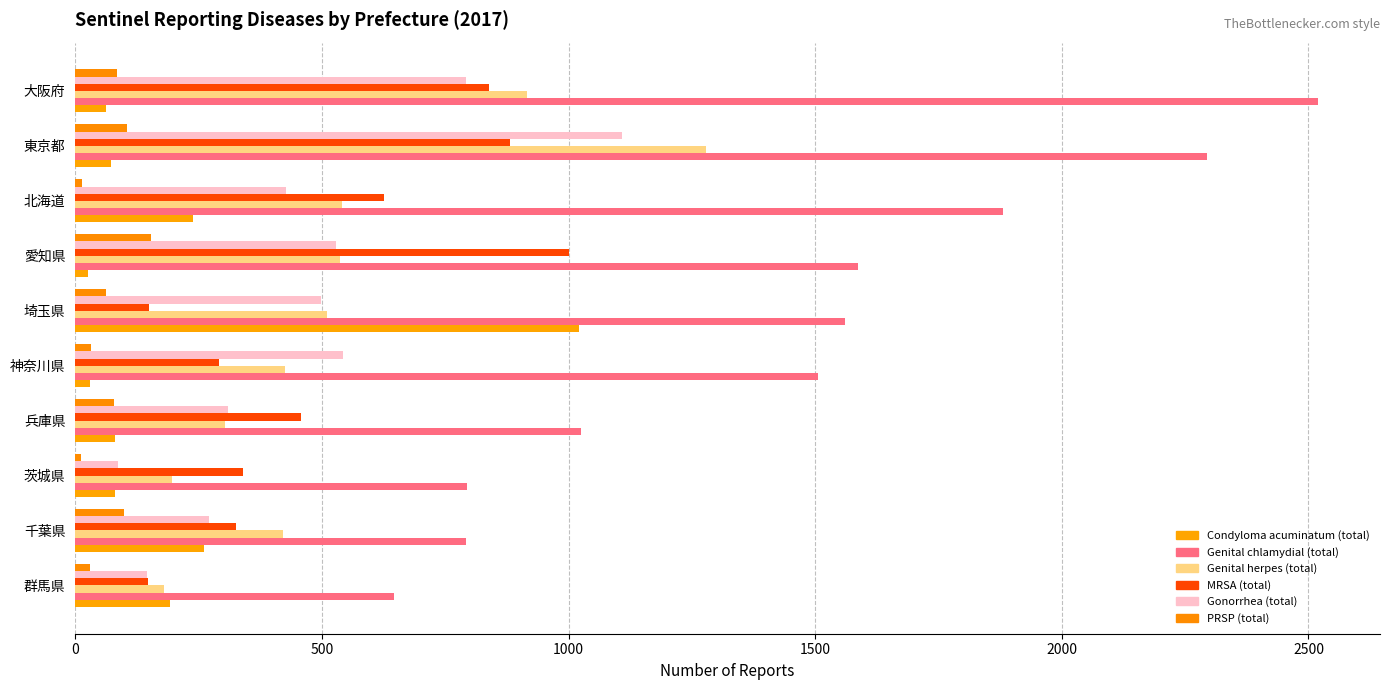

What is the value of the PRSP (total) bar at the 5th from the left?

32